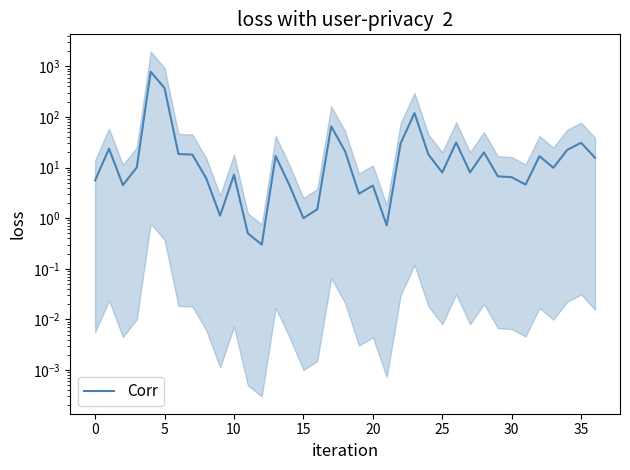

What is the average value?

46.3